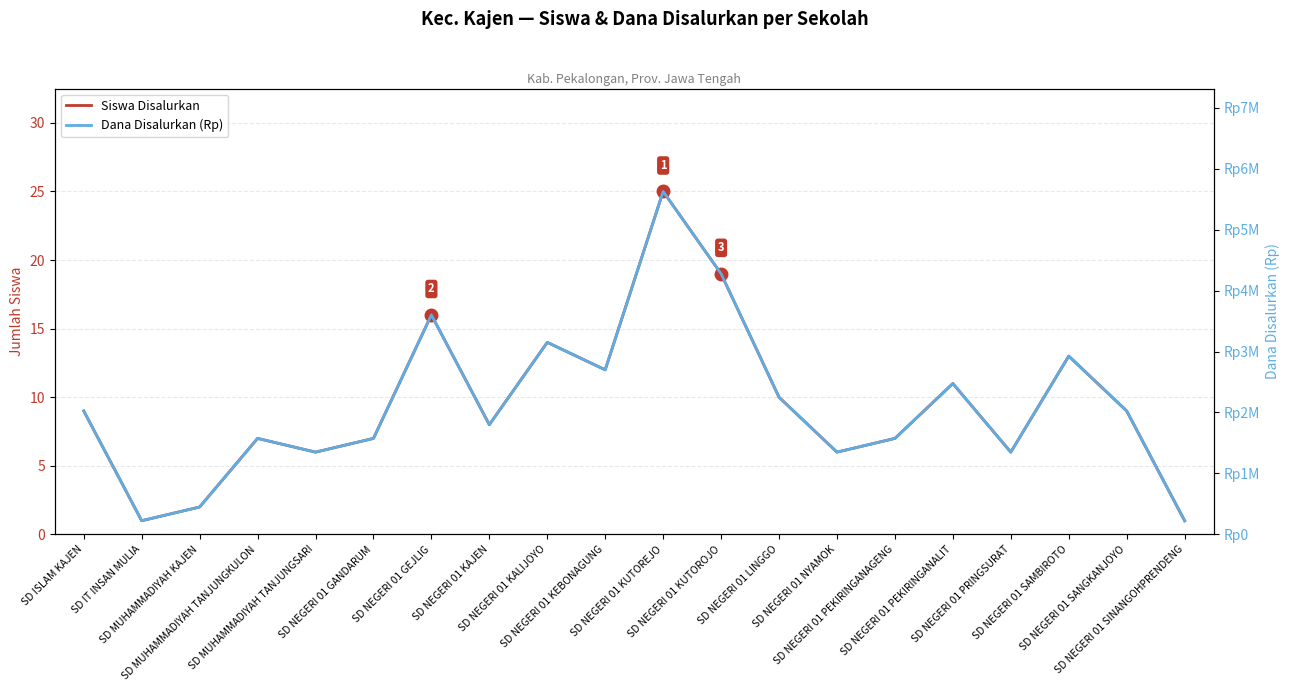

Rank the series at SD NEGERI 01 SANGKANJOYO from highest to lowest value.

Dana Disalurkan (Rp), Siswa Disalurkan